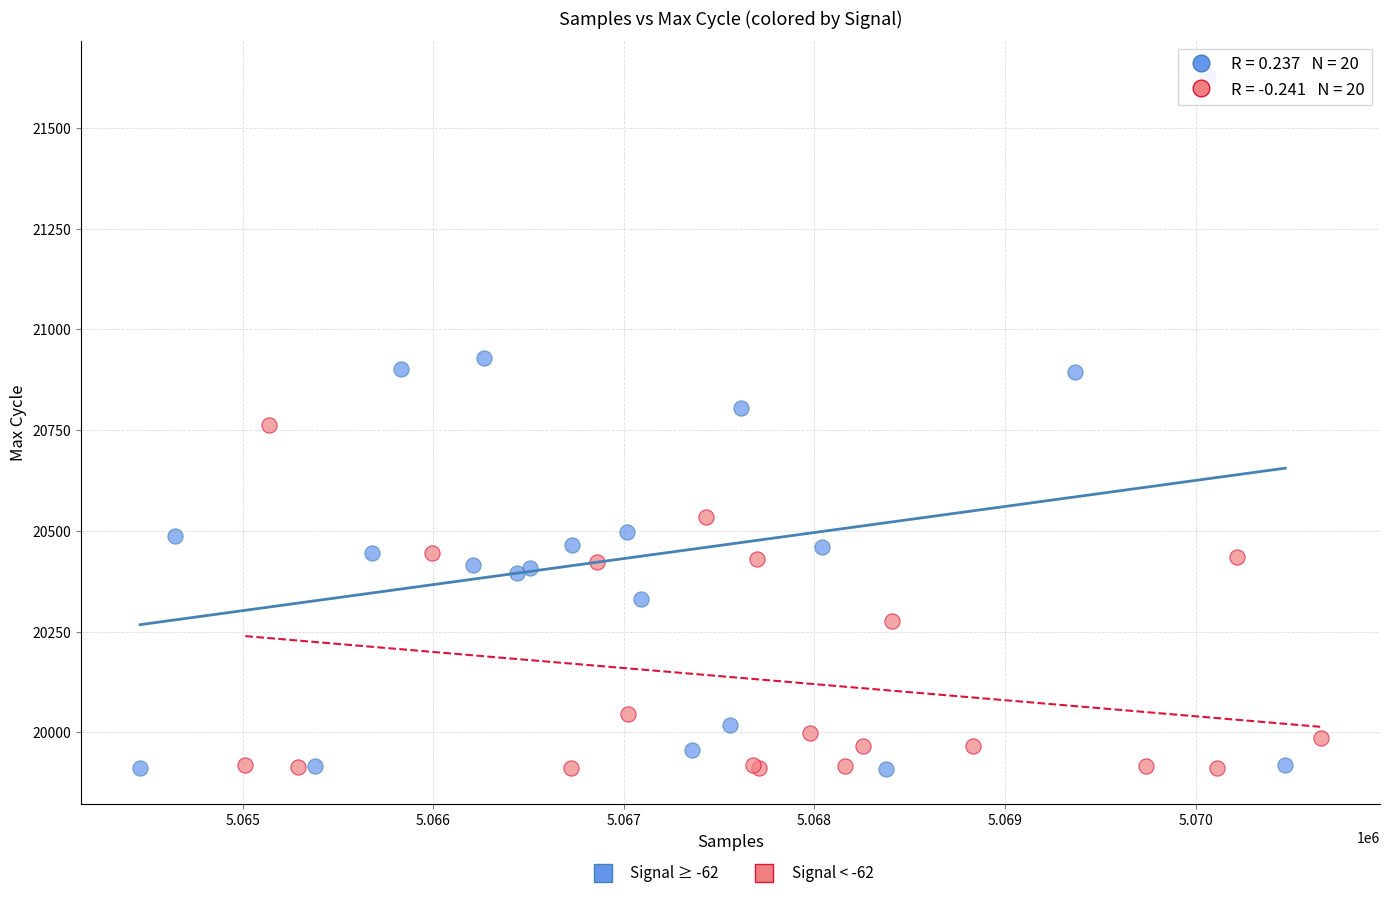

Which series has the largest Y range (max minus min)?

Signal ≥ -62